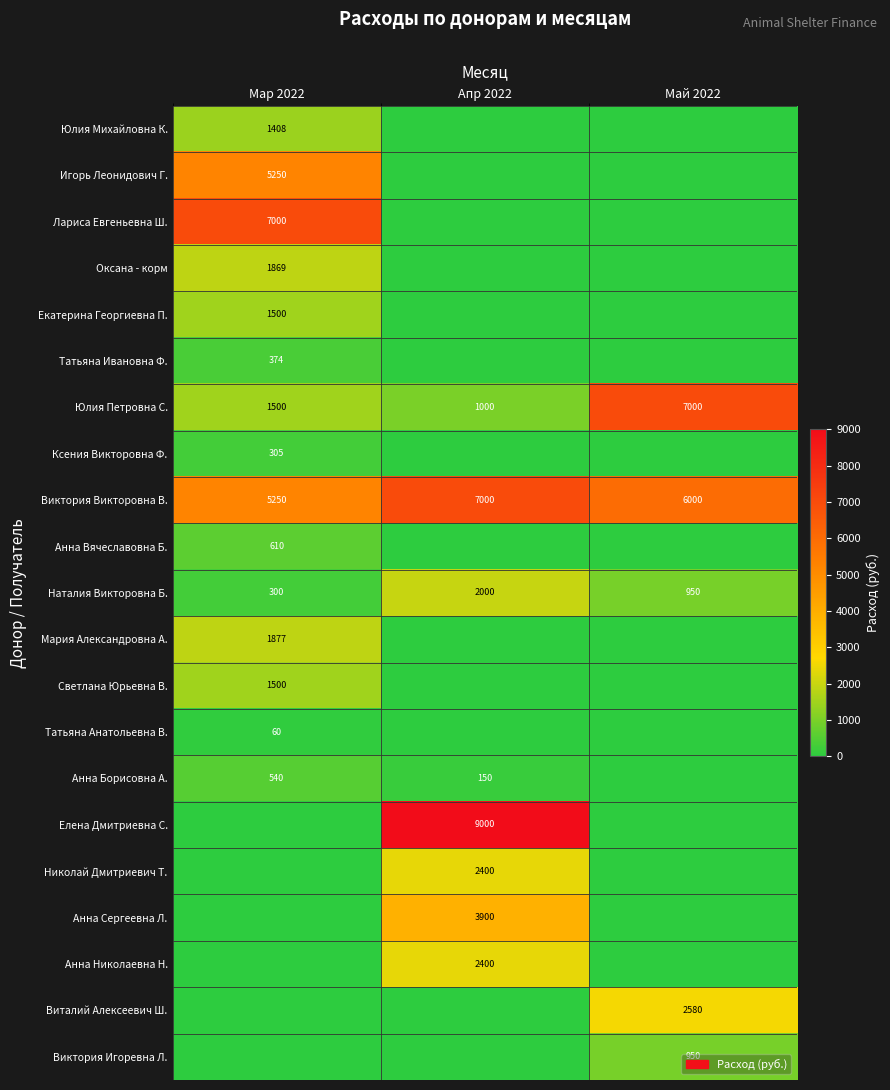

What value does the Виктория Викторовна В. series have at Мар 2022?

5250